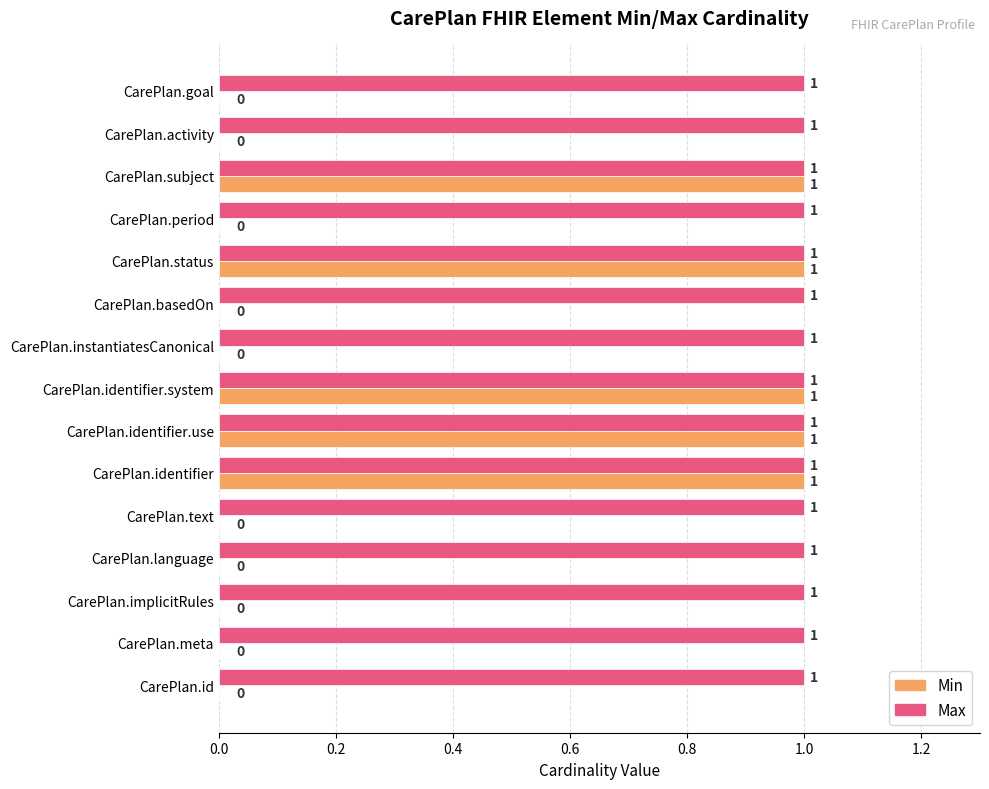

How many Min values are between 0 and 1?

15